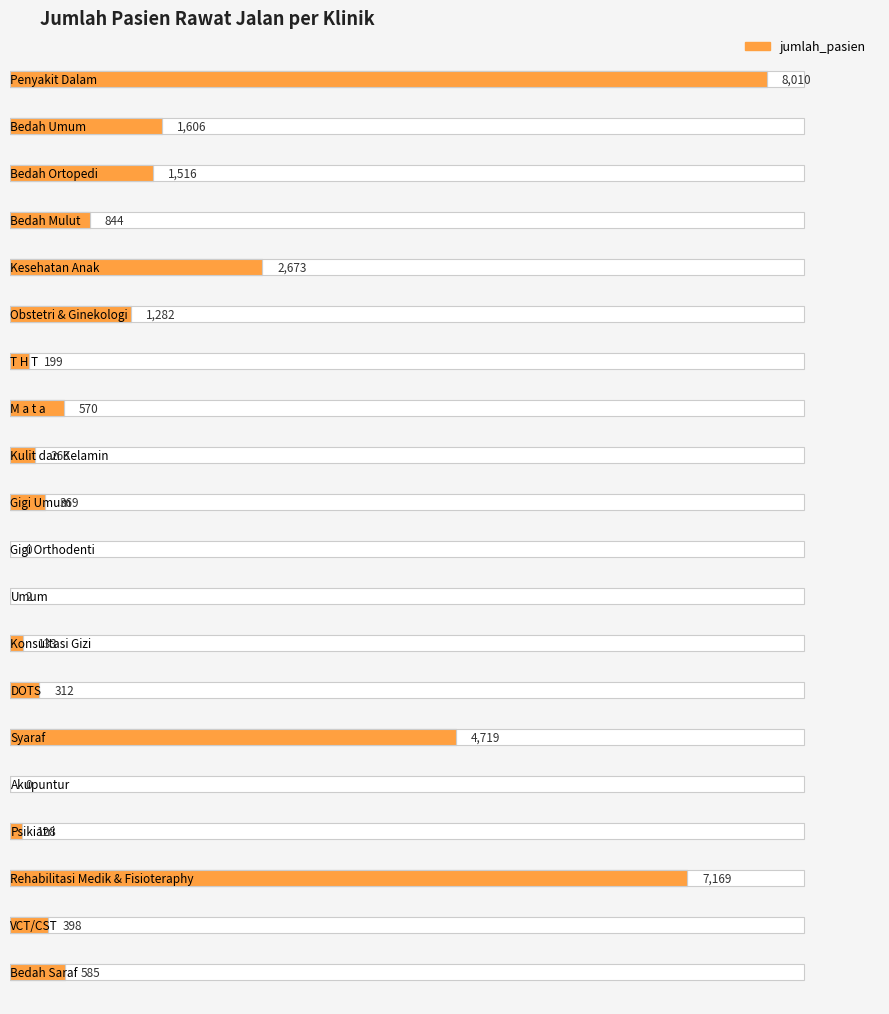

Reading right to left, extract all data points from this chart.

Bedah Saraf=585	VCT/CST=398	Rehabilitasi Medik & Fisioteraphy=7169	Psikiatri=128	Akupuntur=0	Syaraf=4719	DOTS=312	Konsultasi Gizi=133	Umum=2	Gigi Orthodenti=0	Gigi Umum=369	Kulit dan Kelamin=268	M a t a=570	T H T=199	Obstetri & Ginekologi=1282	Kesehatan Anak=2673	Bedah Mulut=844	Bedah Ortopedi=1516	Bedah Umum=1606	Penyakit Dalam=8010